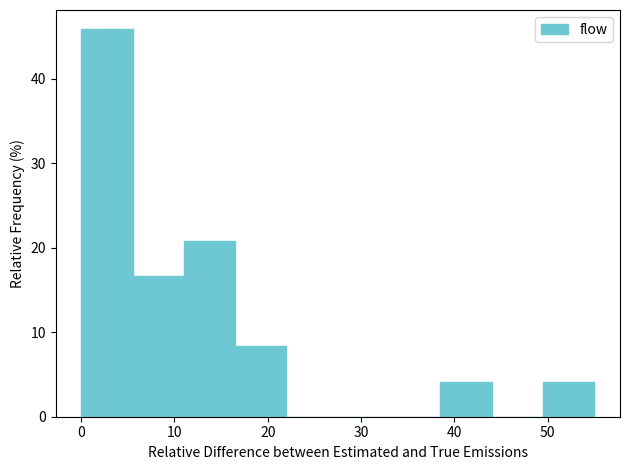

Which range on the x-axis has the tallest bar?

0.0 to 5.5